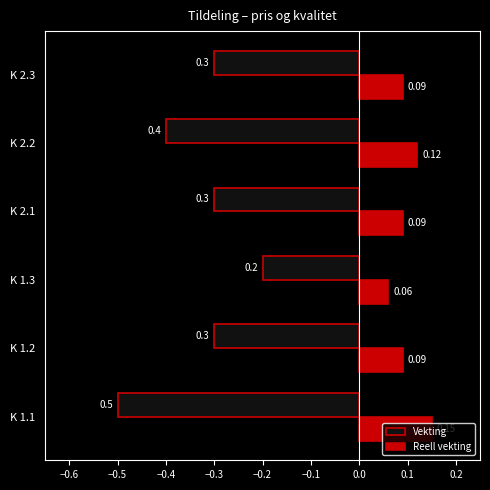

At which category is the sum across all series the highest?

K 1.3